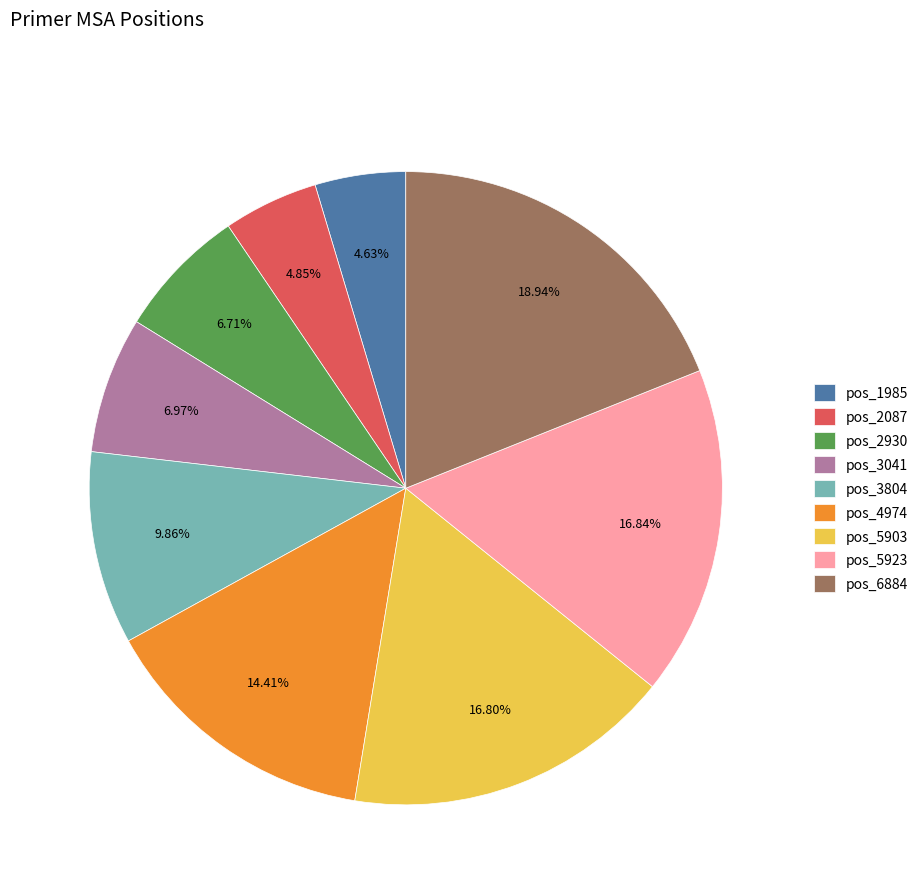

Is there any slice that represents more than half of the pie?

No